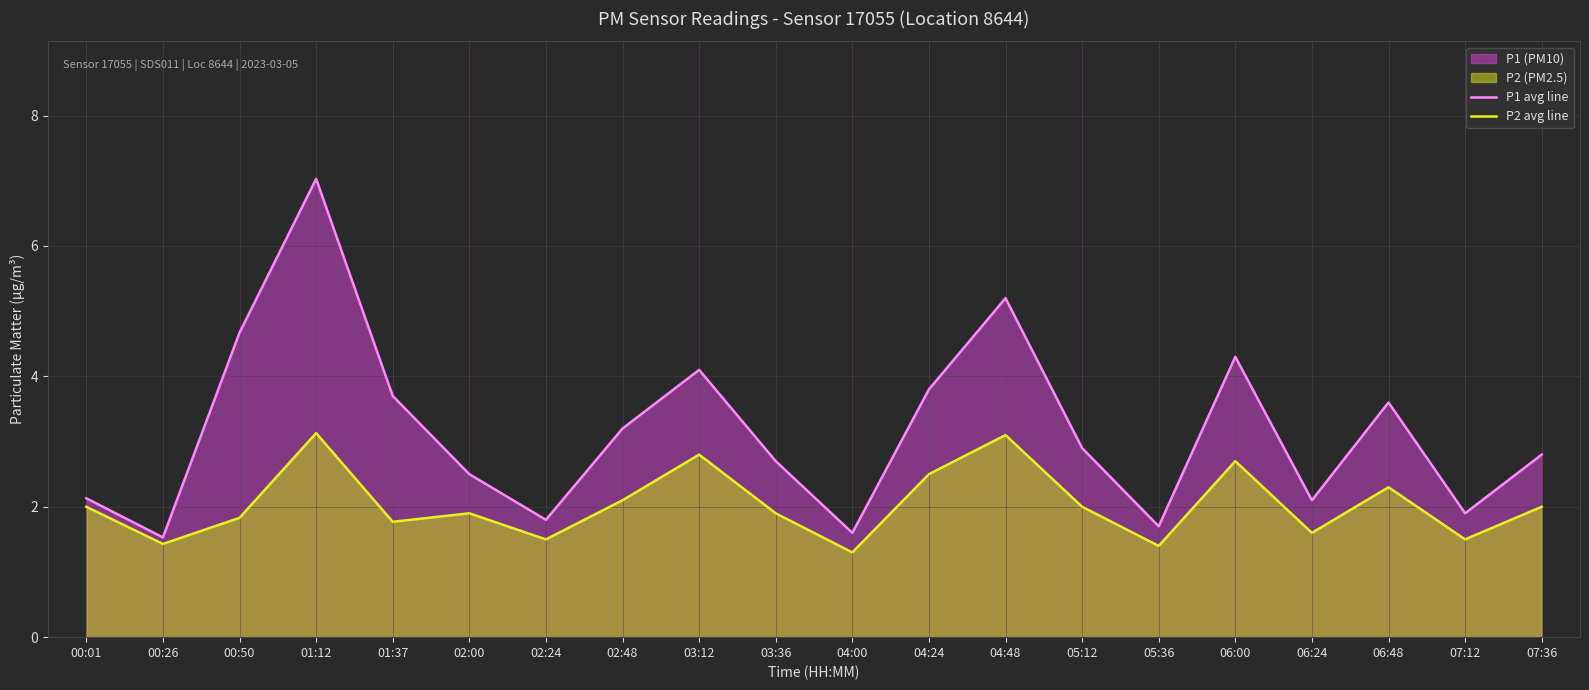

What is the sum of all P1 avg line values?

63.3